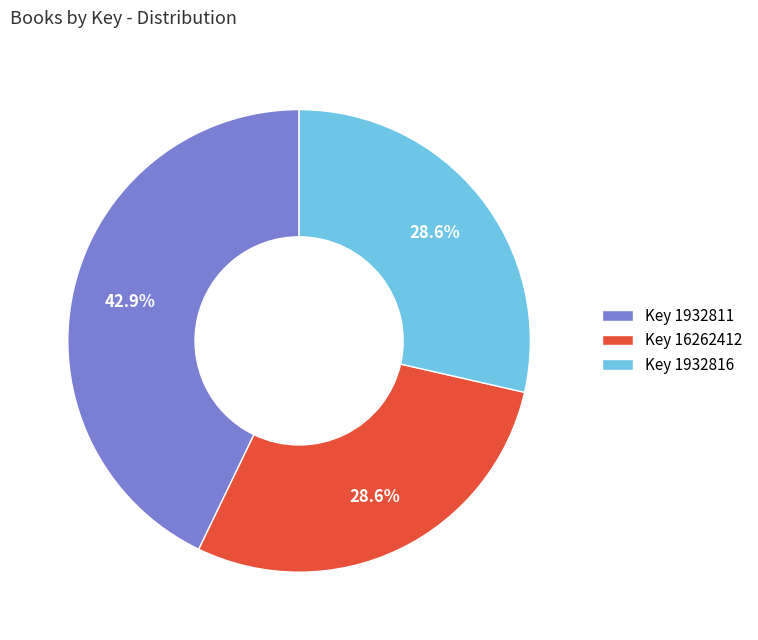

Approximately how many times larger is the value at Key 1932811 compared to Key 1932816?

1.5